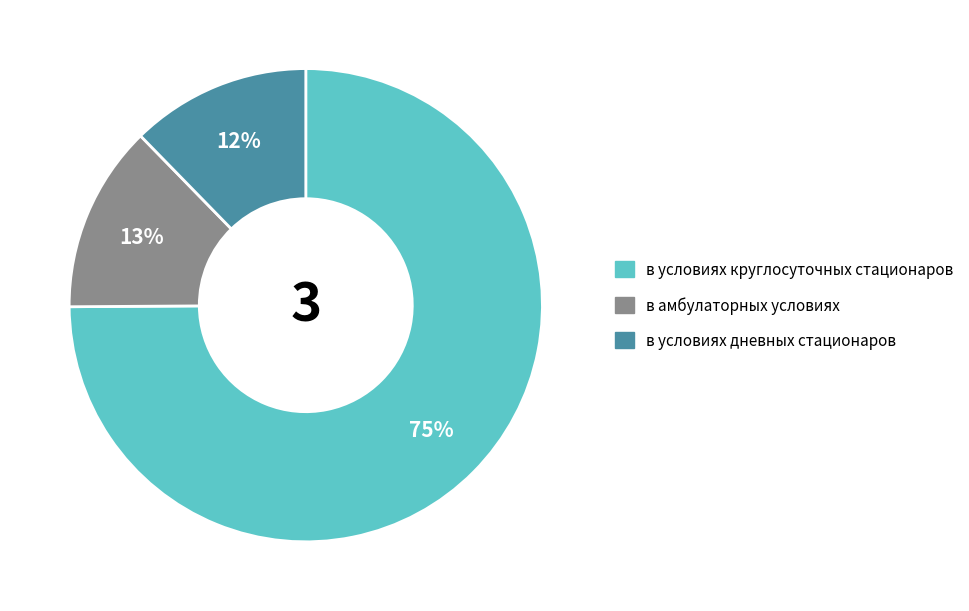

Is the sum of в условиях дневных стационаров and в условиях круглосуточных стационаров greater than half?

Yes